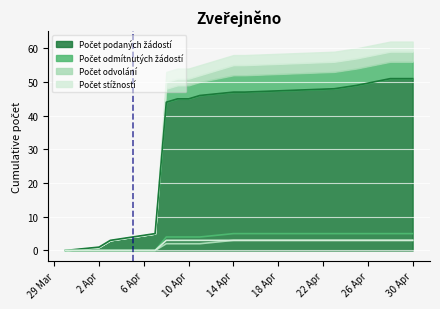

Count the Počet odvolání values in the range 0 to 1.

14